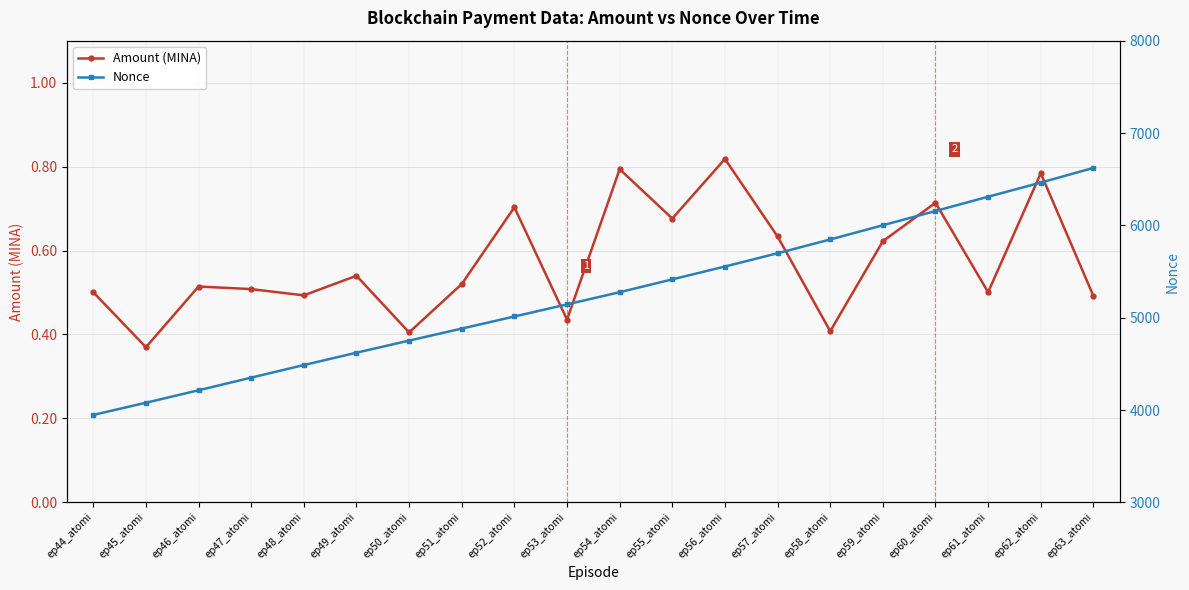

Where is the first local maximum for Amount (MINA)?

ep46_atomi